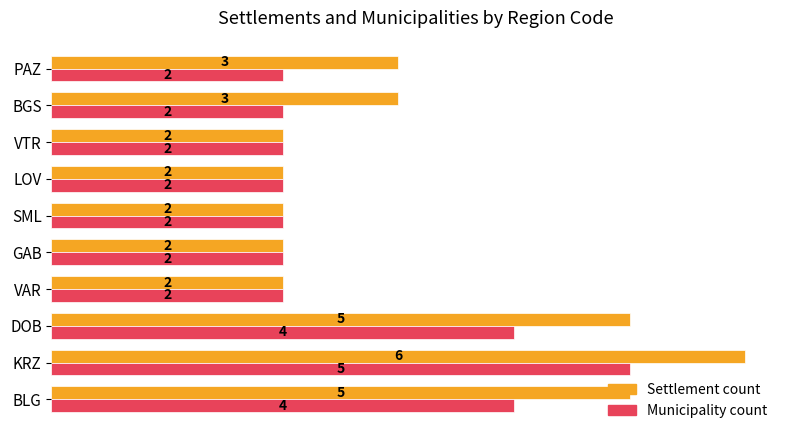

The value of Municipality count at VTR is 3. True or false?

False